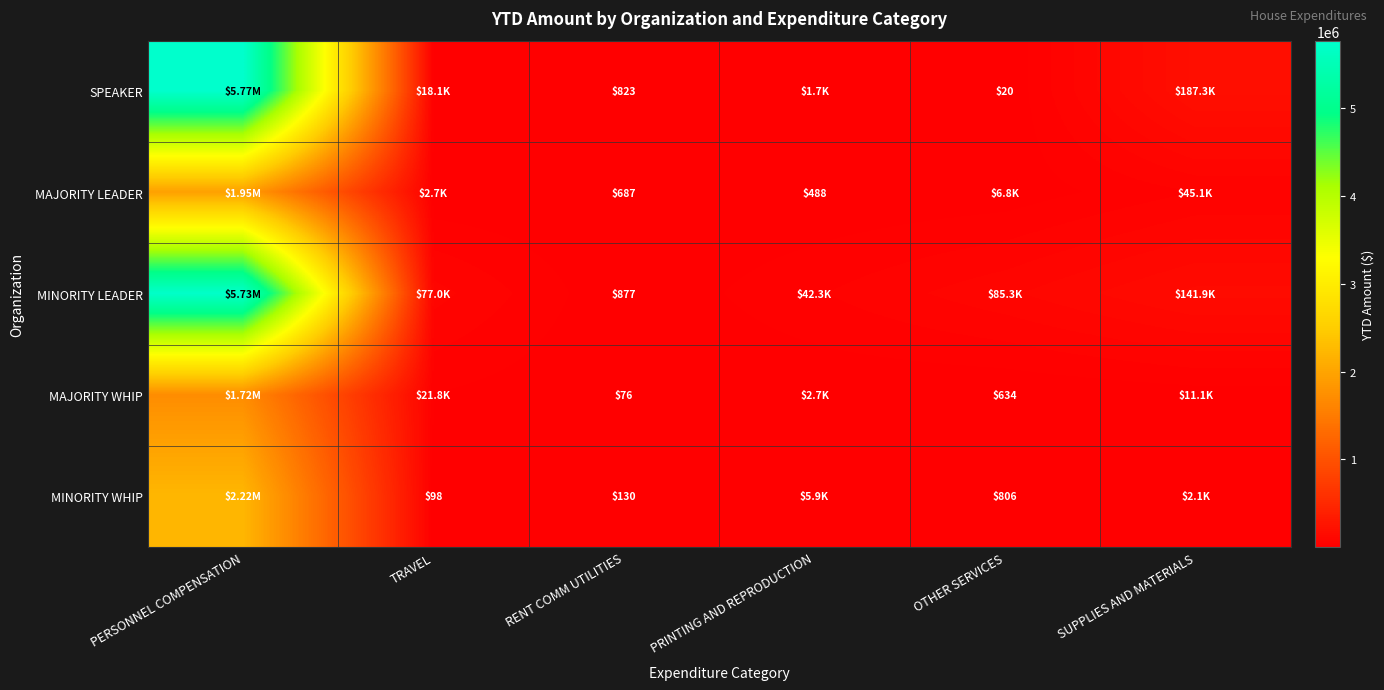

What is the average value of the MAJORITY WHIP series?

292501.8